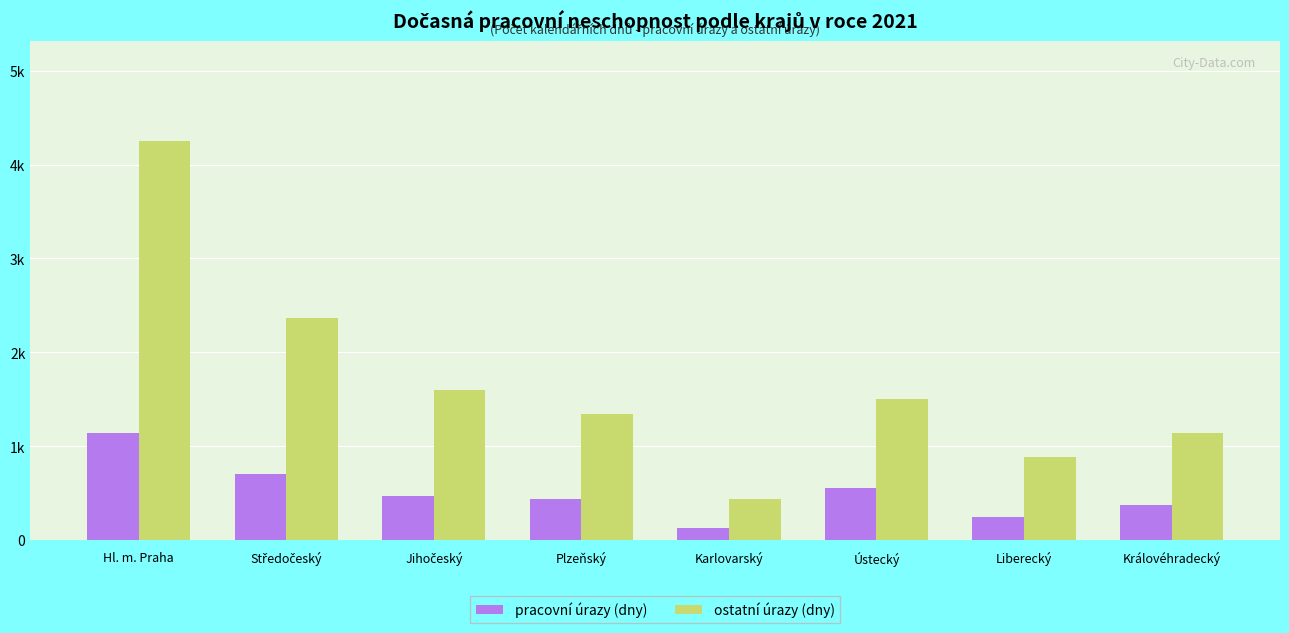

What are all the series names shown in the legend?

pracovní úrazy (dny), ostatní úrazy (dny)